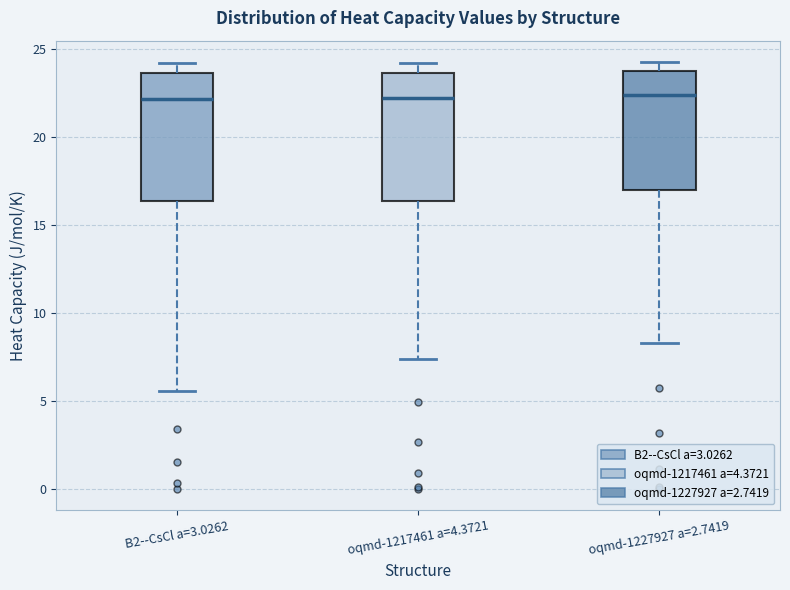

Reading left to right, read every box against the y-axis: the position of its median line, the range the box covers, and the ends of its whiskers. The values are not printed on the chart, so give them approximately, as read against the axis.

B2--CsCl a=3.0262: median 22.0, box 16.5 to 23.5, whiskers 5.5 to 24.0
oqmd-1217461 a=4.3721: median 22.0, box 16.5 to 23.5, whiskers 7.5 to 24.0
oqmd-1227927 a=2.7419: median 22.5, box 17.0 to 24.0, whiskers 8.5 to 24.5